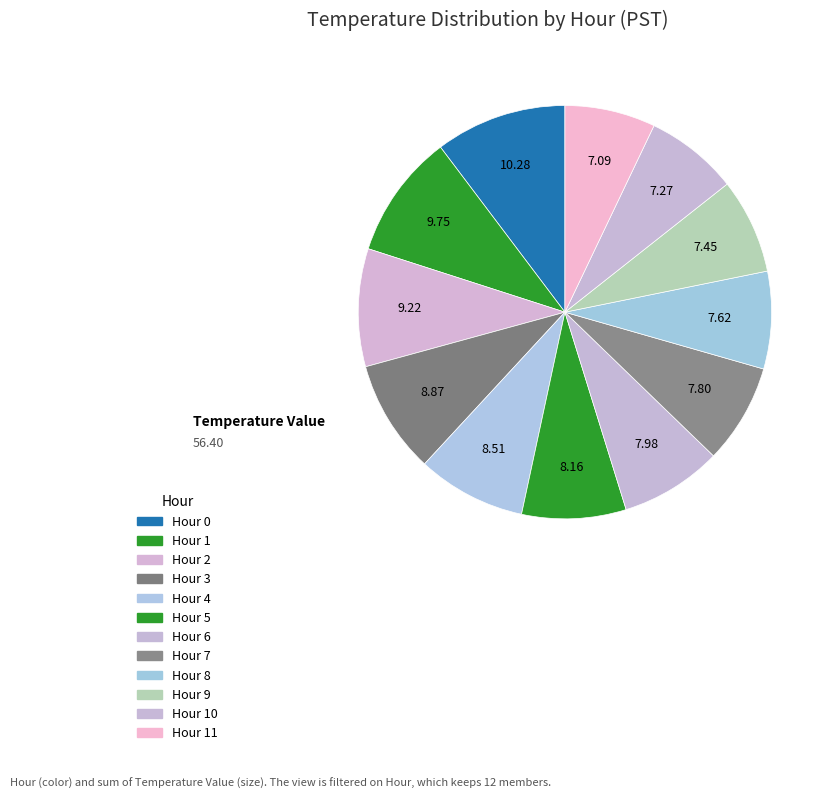

How many slices are in this pie chart?

12